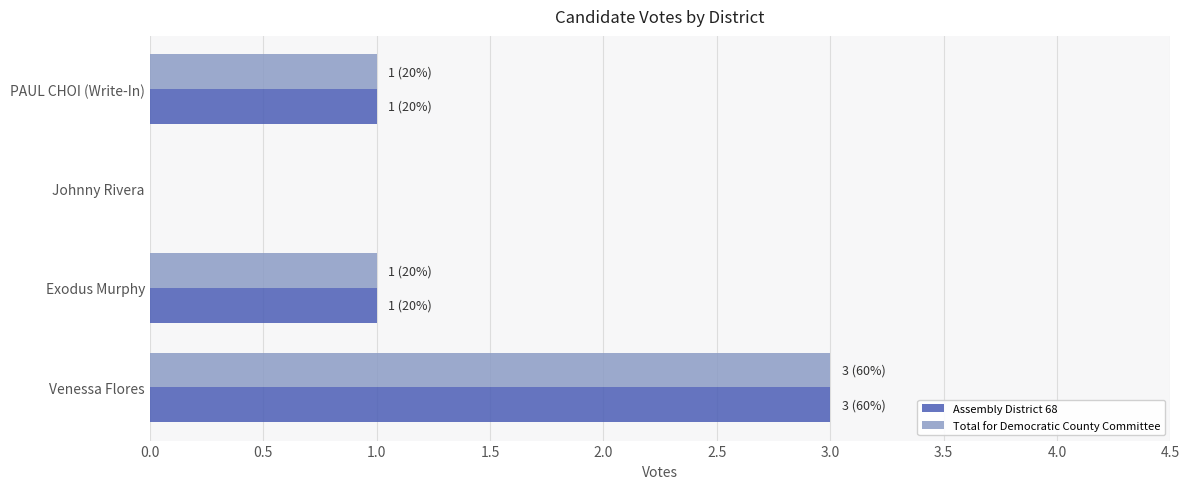

What is the total value across all series at Venessa Flores?

6